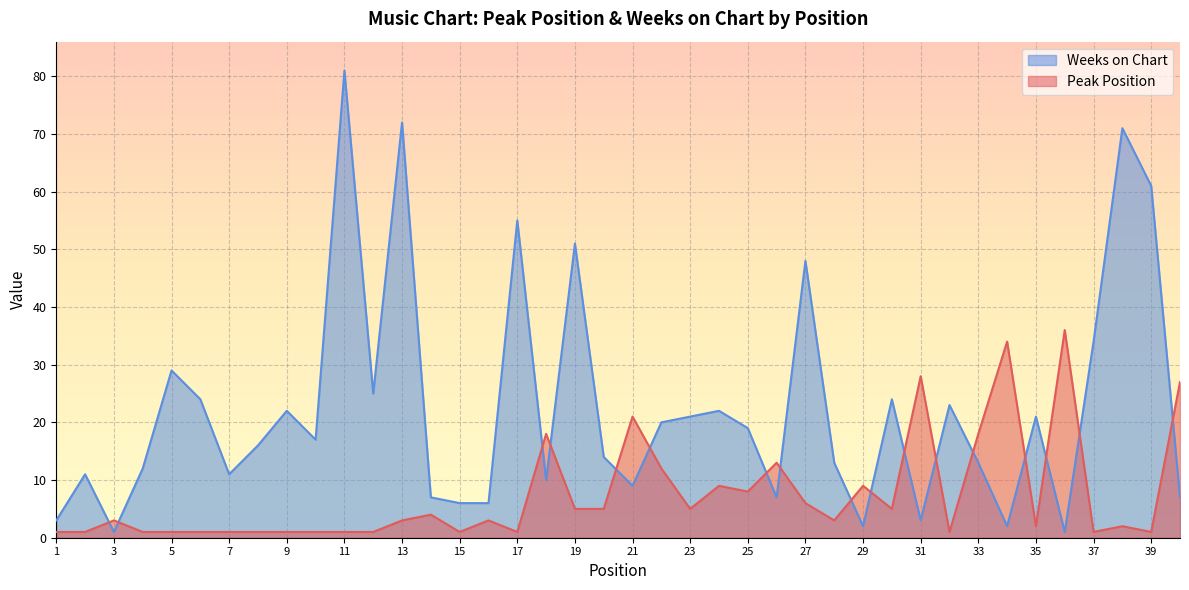

How many lines are shown in the chart?

2